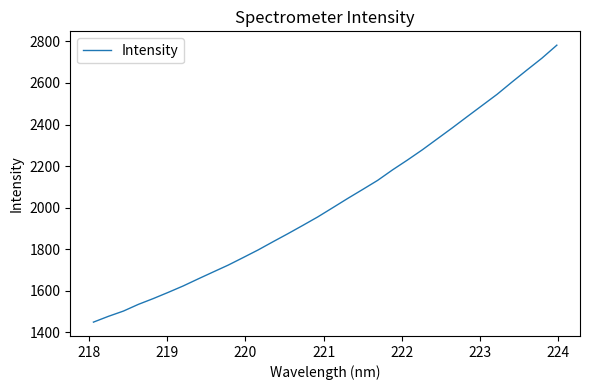

What is the difference between the maximum and minimum values?

1332.3